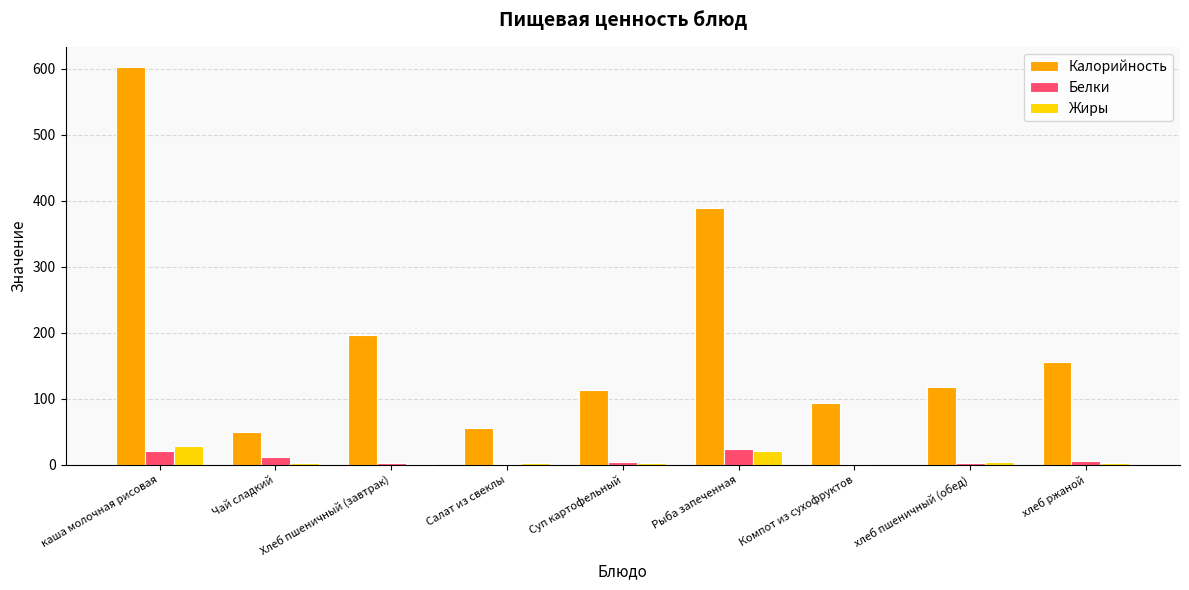

Where does the Жиры series first go above 3?

каша молочная рисовая